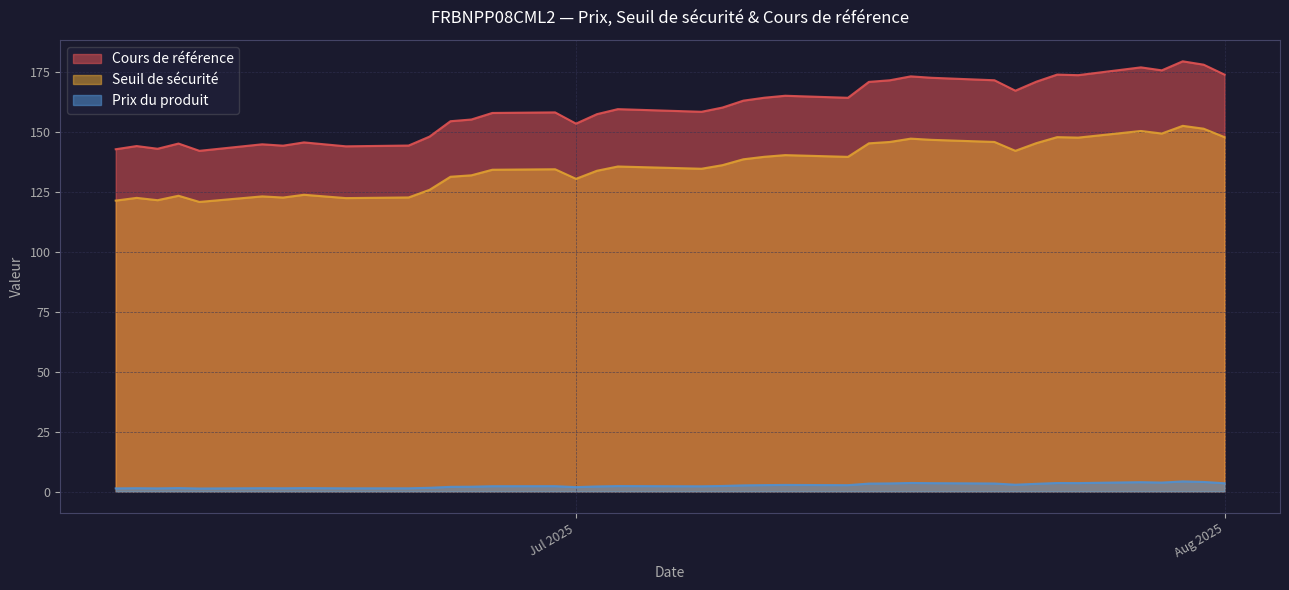

How many lines are shown in the chart?

3